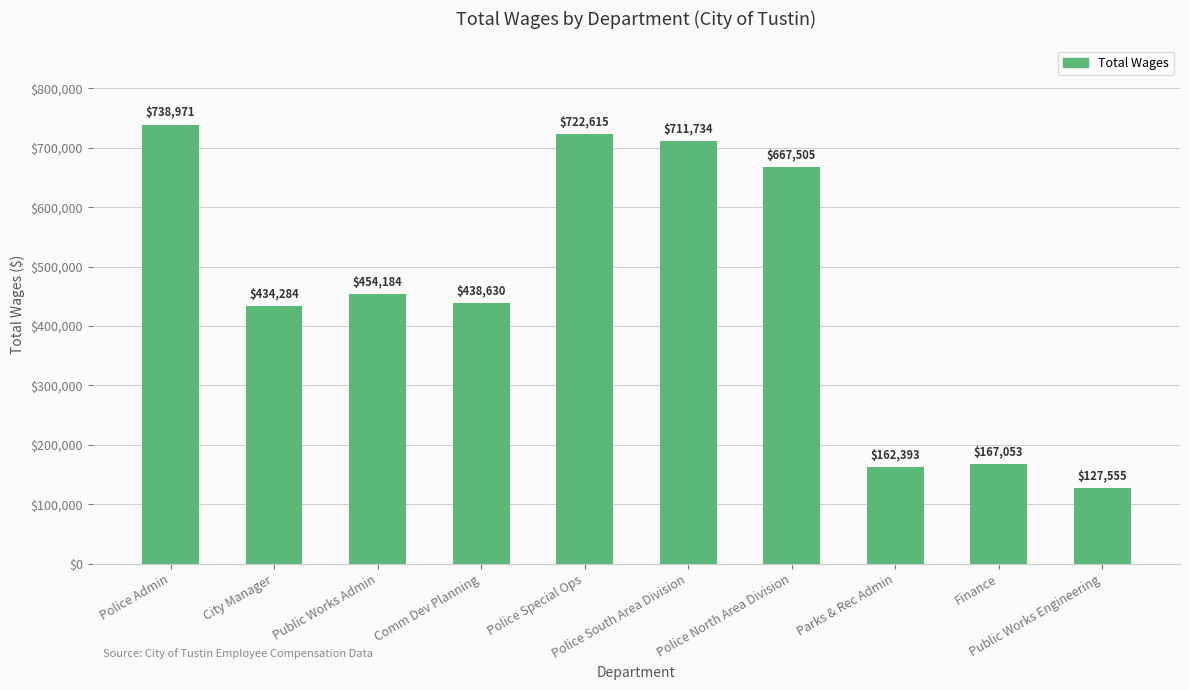

How many bars are there in total?

10